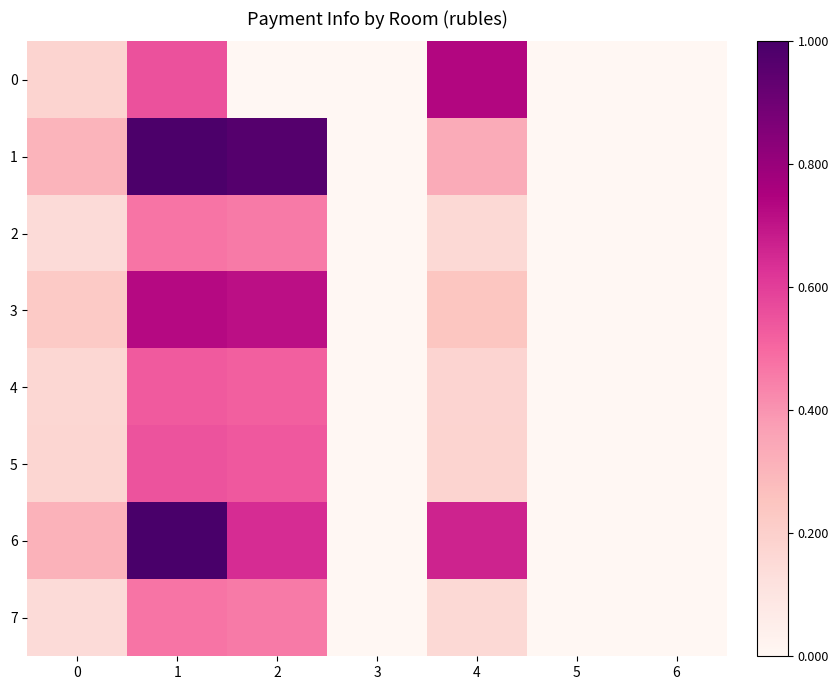

How many data points does each series have?

7